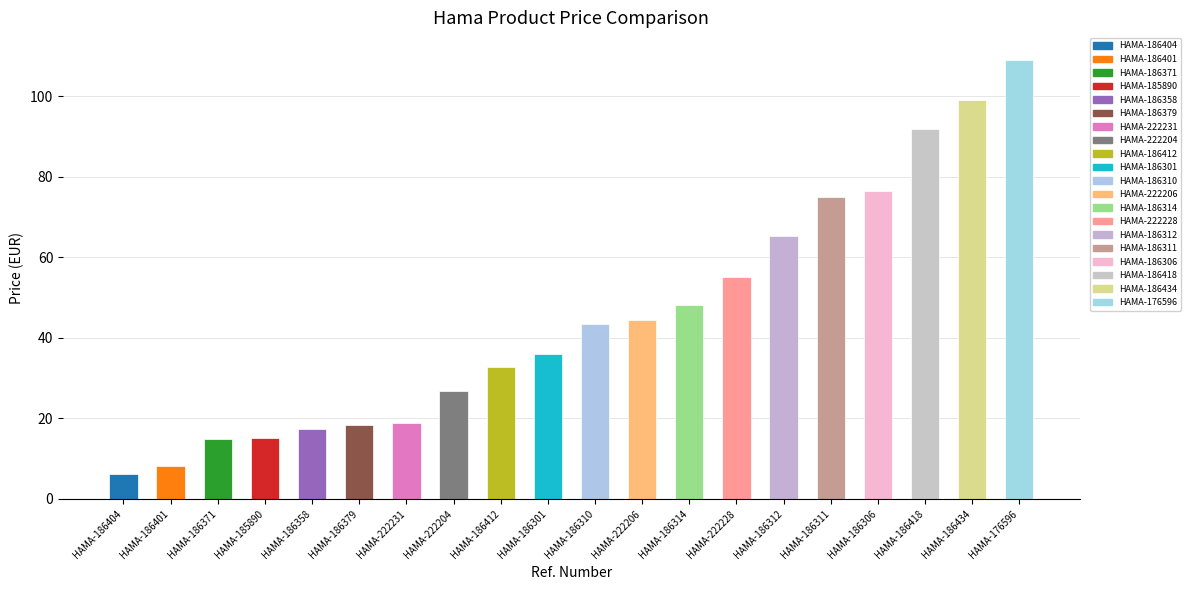

What is the label of the 1st bar from the right?

HAMA-176596